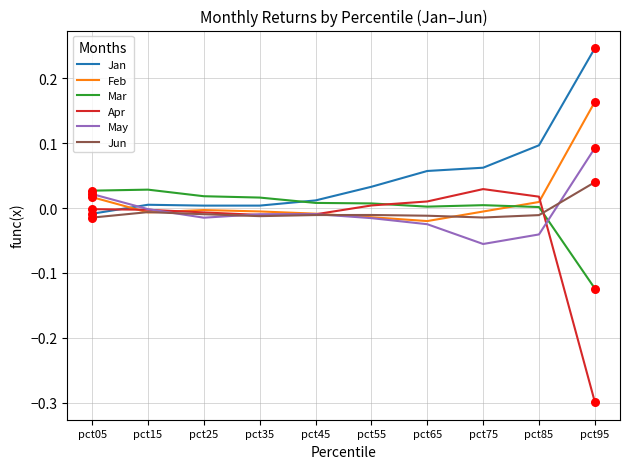

Which series has the largest total across all categories?

Jan